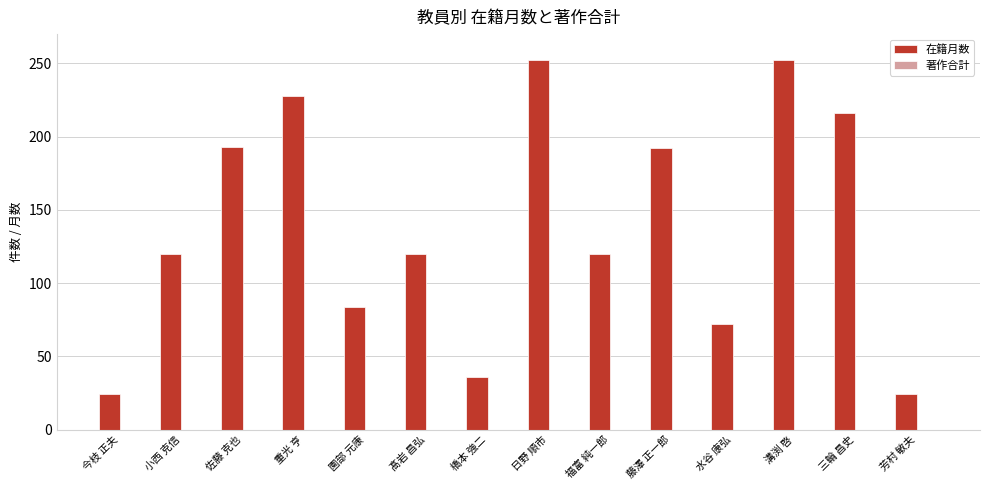

Approximately how many times larger is the value at 重光 亨 compared to 水谷 康弘?

3.2